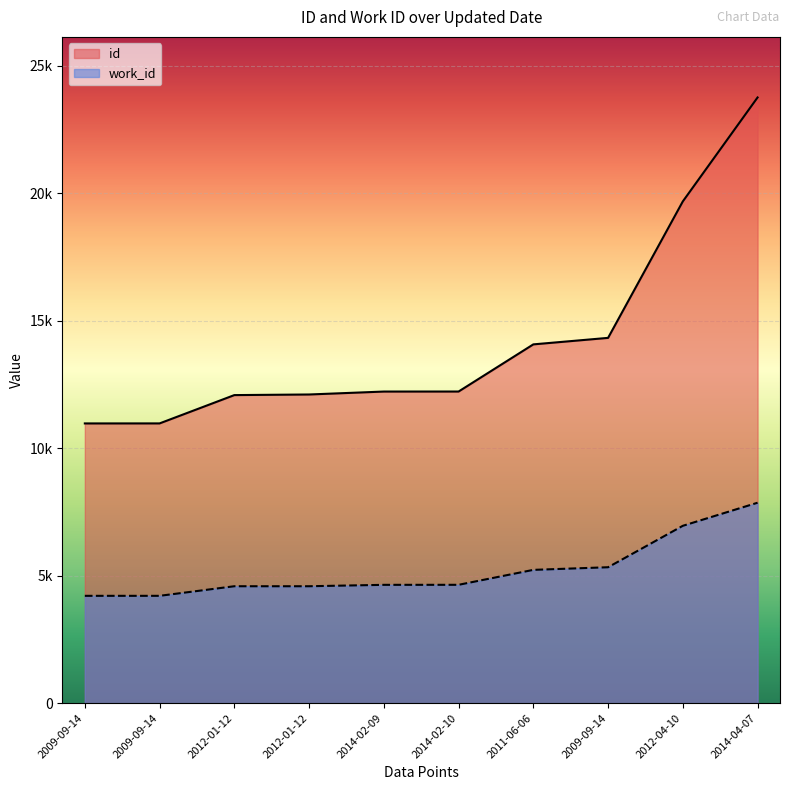

True or false: work_id and id intersect in this chart.

False